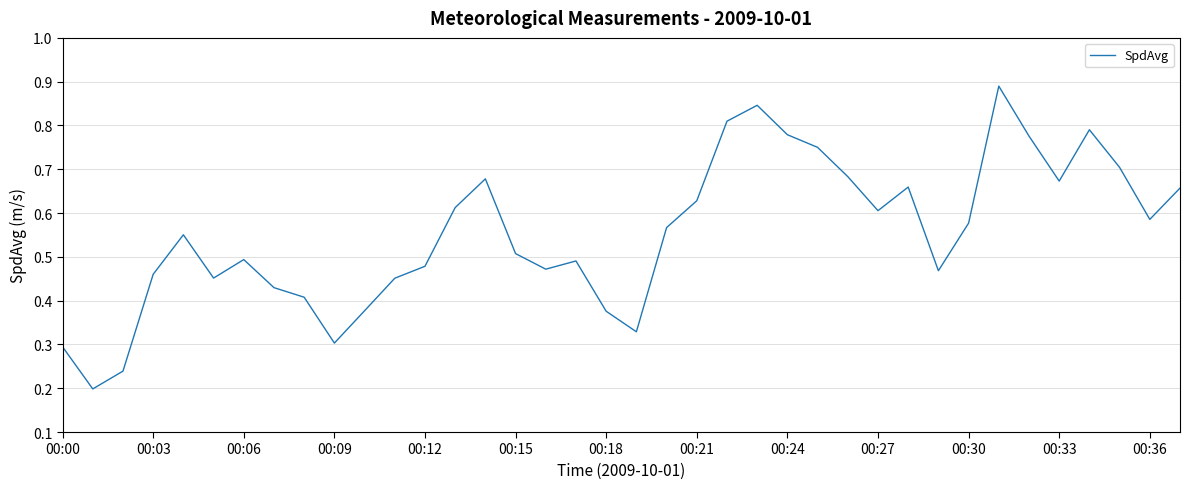

What is the average value?

0.6